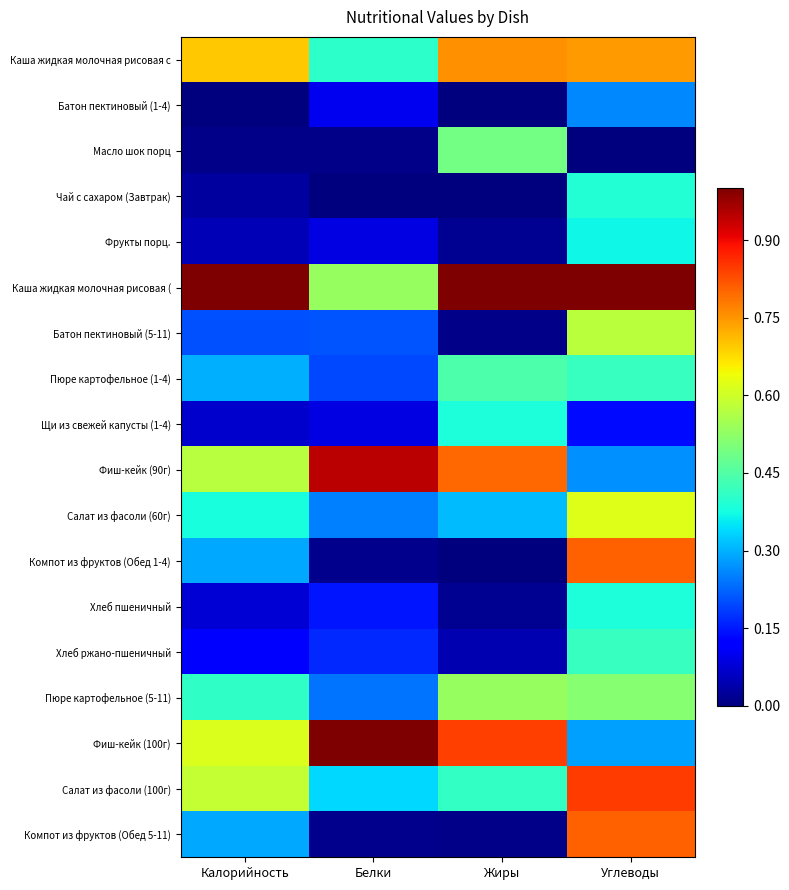

Which series has the largest total across all categories?

Каша жидкая молочная рисовая (